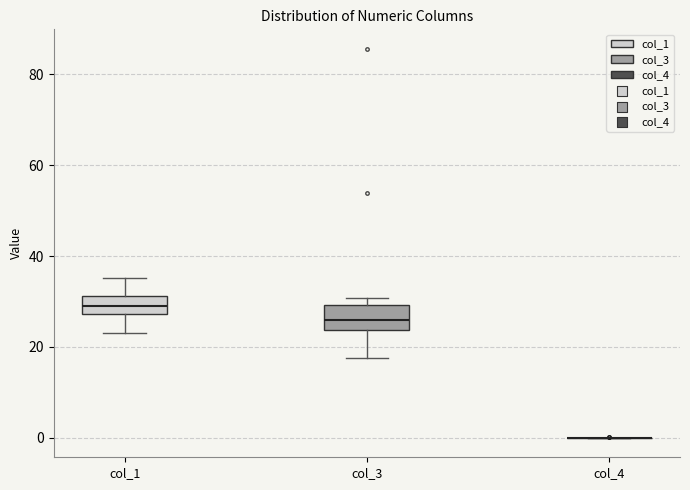

Reading left to right, read every box against the y-axis: the position of its median line, the range the box covers, and the ends of its whiskers. The values are not printed on the chart, so give them approximately, as read against the axis.

col_1: median 28 (inside the box), box 28 to 32, whiskers 24 to 36
col_3: median 26, box 24 to 30, whiskers 18 to 30 (just above the box's upper edge)
col_4: box collapsed to a line at 0, whiskers 0 to 0